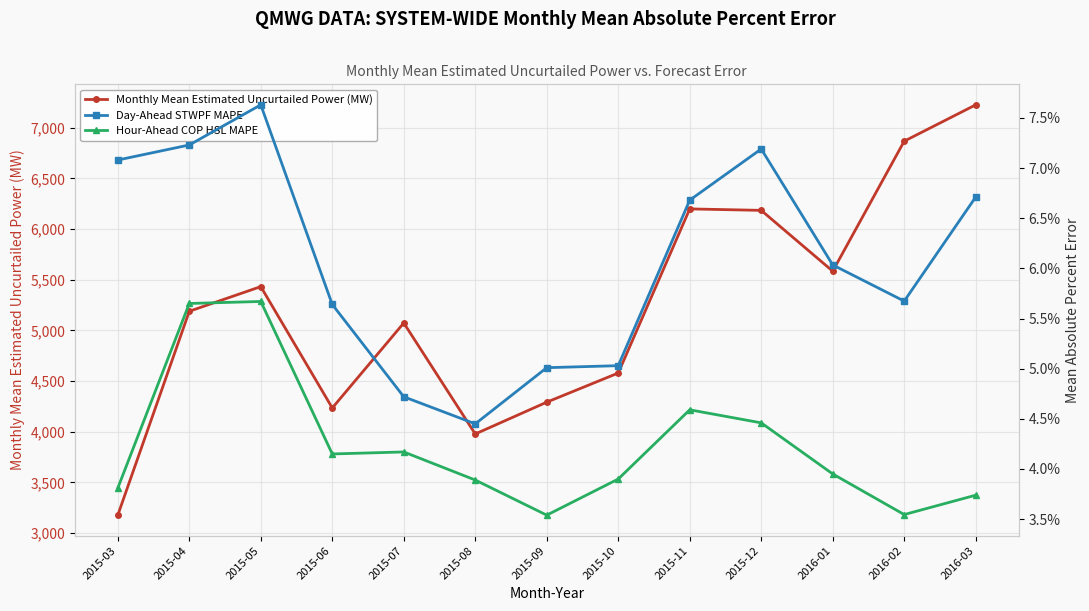

Which series has the largest total across all categories?

Monthly Mean Estimated Uncurtailed Power (MW)